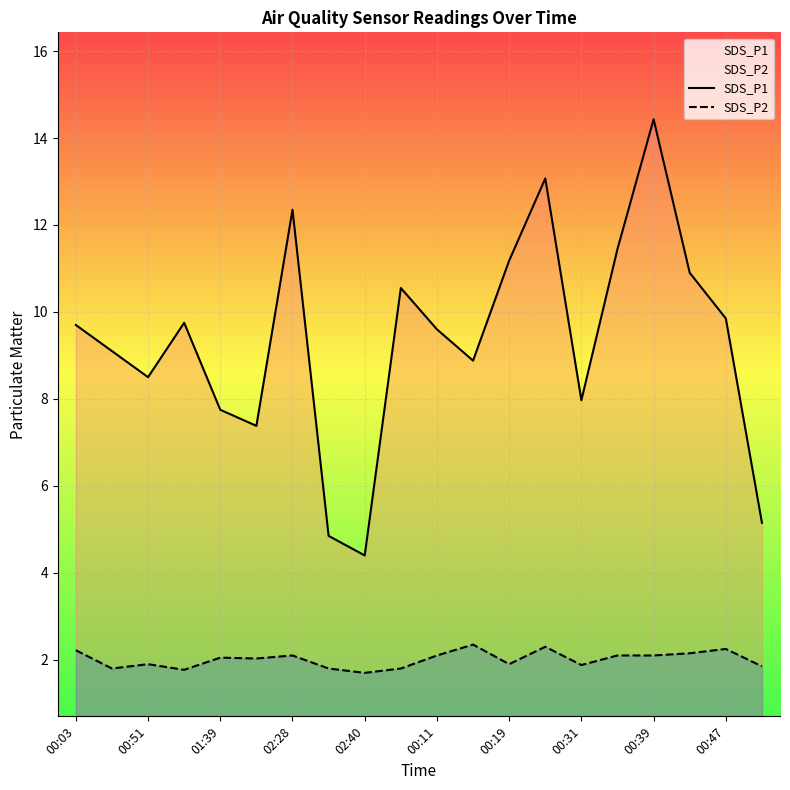

What is the total value across all series at 13?

15.4